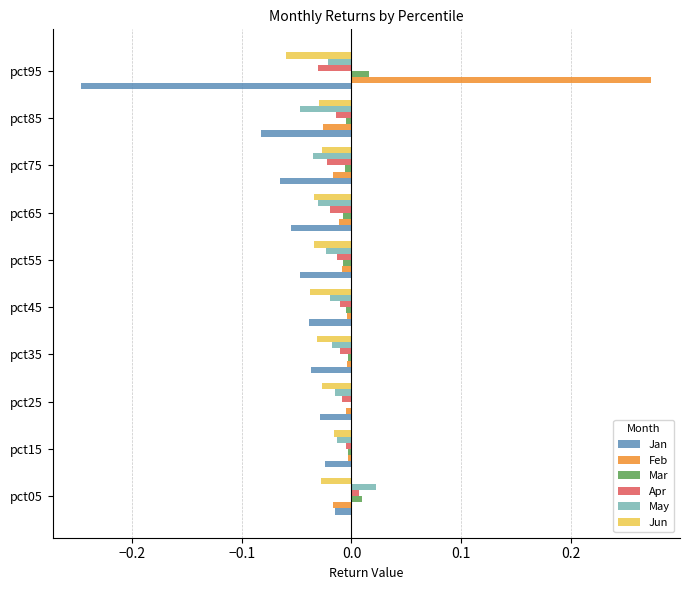

True or false: Jan has a value of -0.0 at pct25.

True